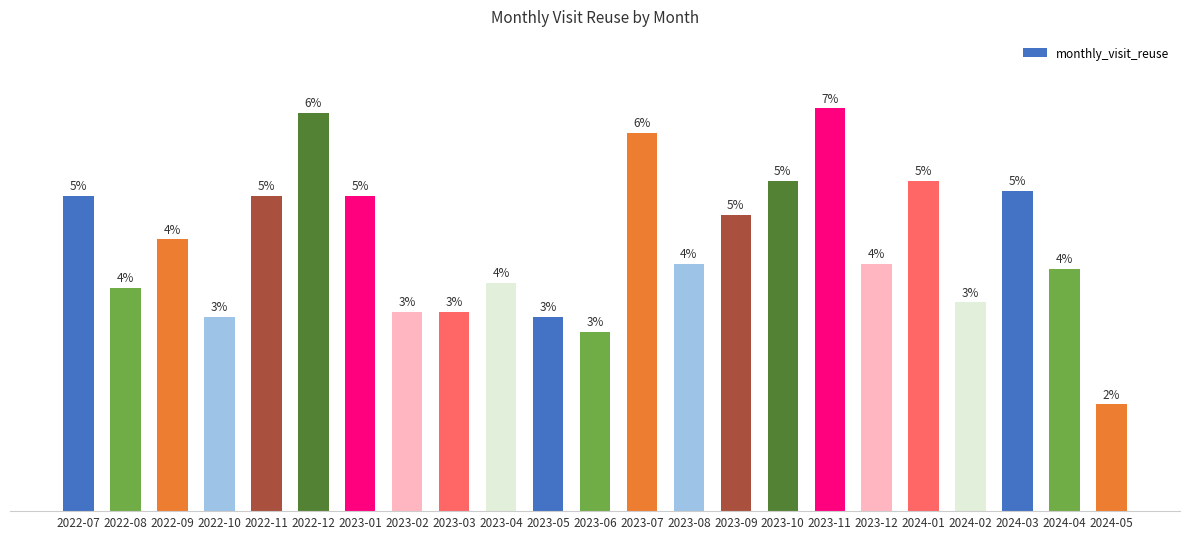

Does the chart contain any negative values?

No